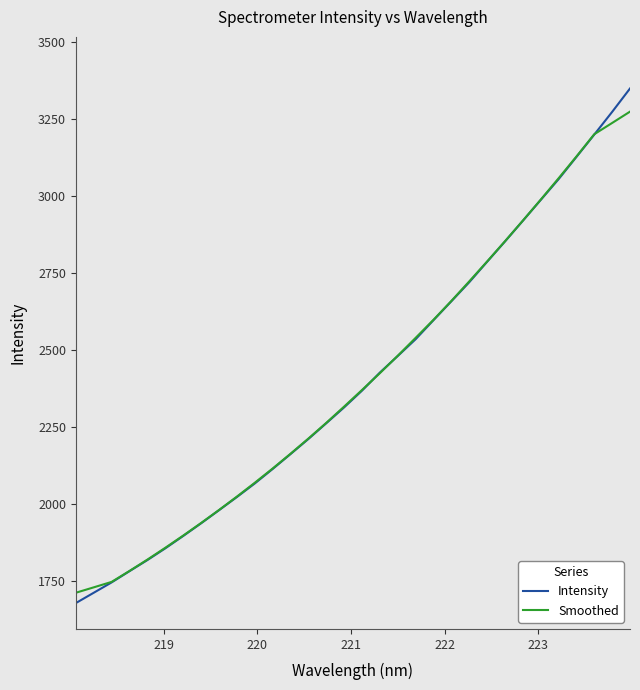

What is the minimum value for Smoothed?

1712.9